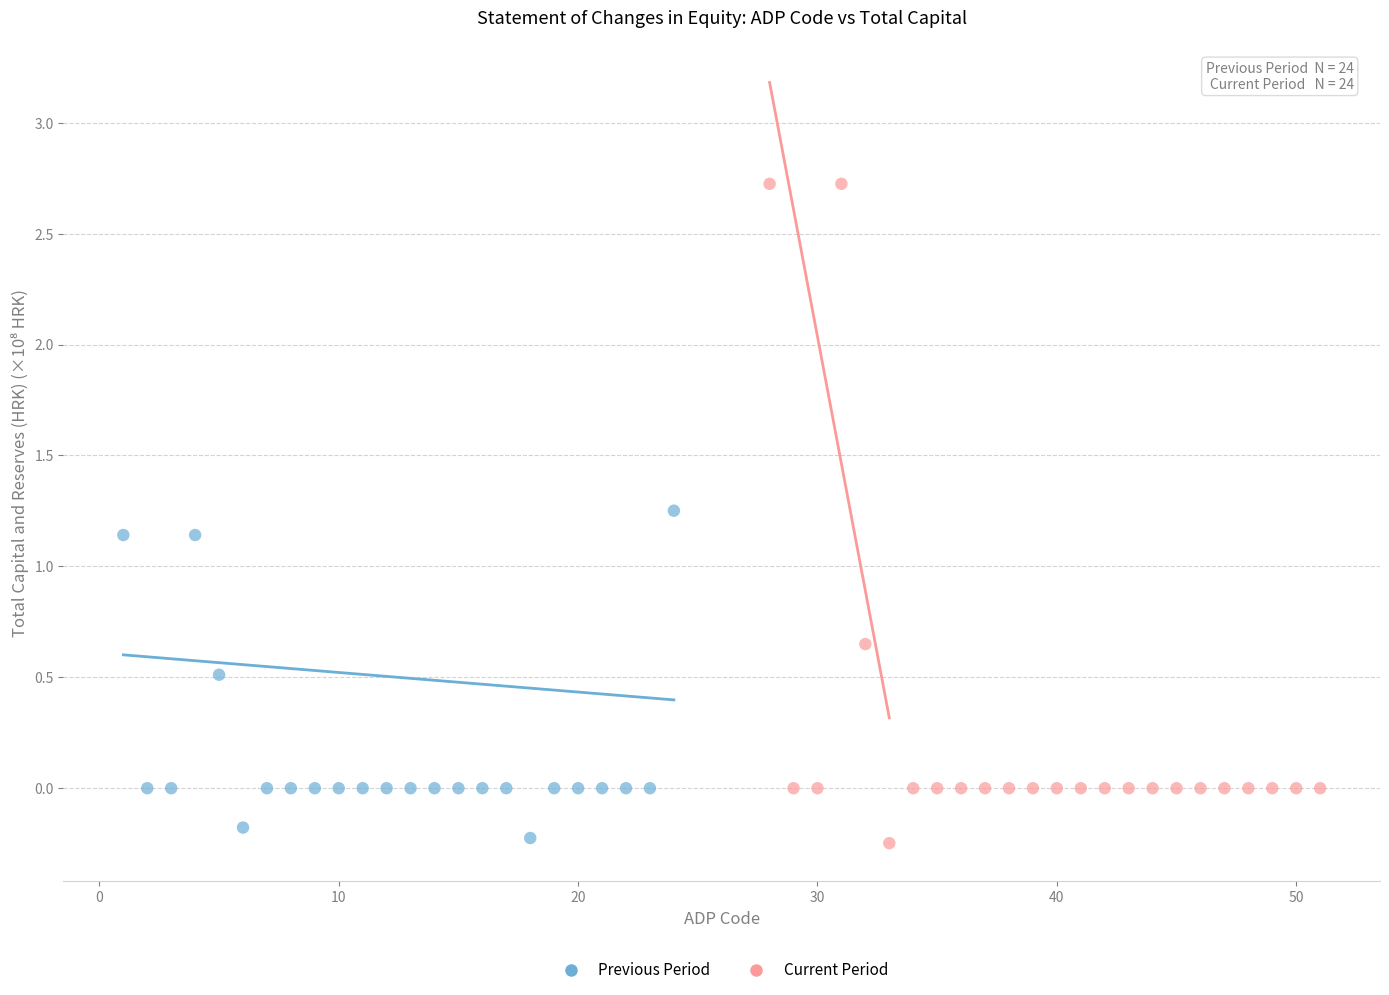

Which series has the largest Y range (max minus min)?

Current Period